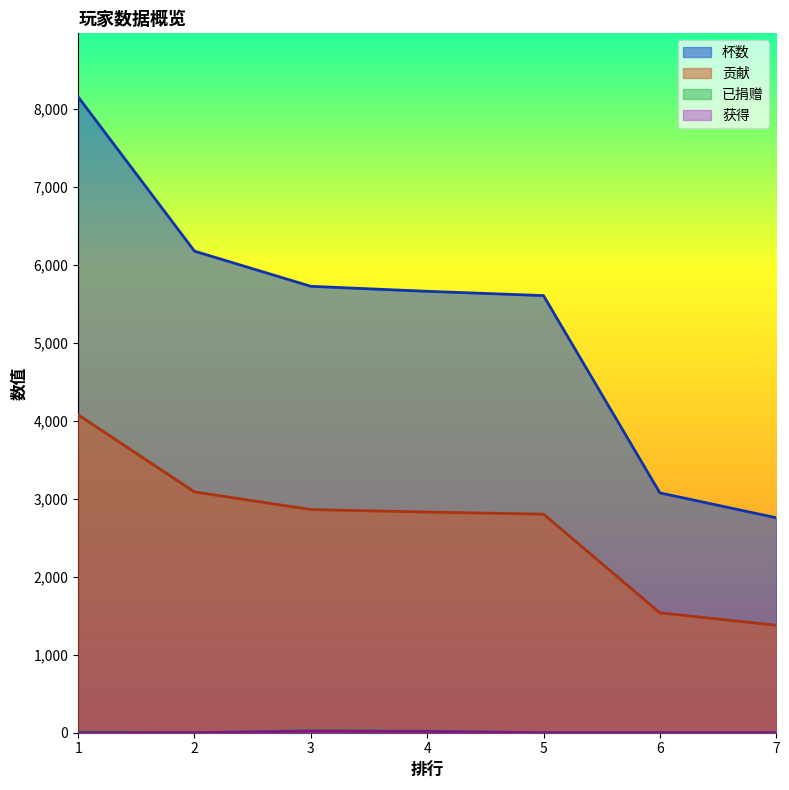

At which category does the chart reach its peak across all series?

1